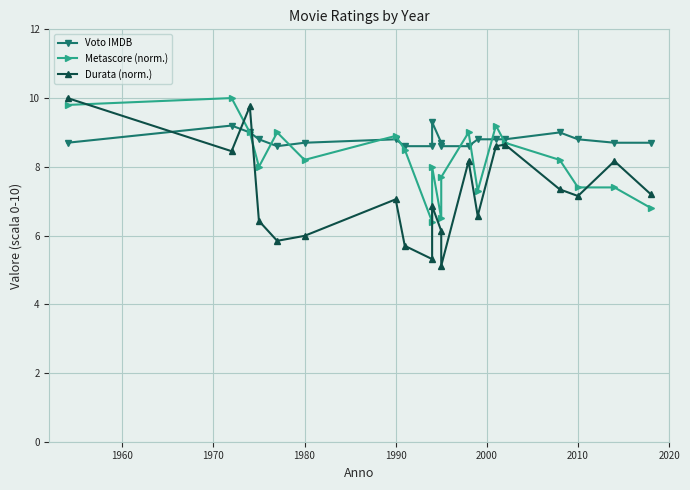

How many values in the Metascore (norm.) series exceed 8?

11